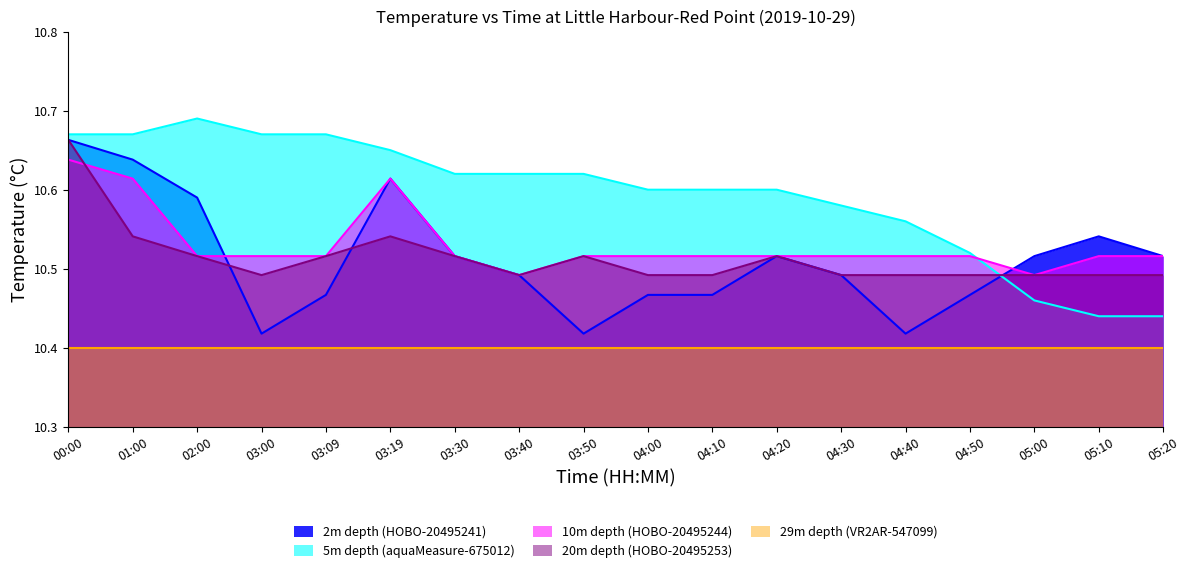

Which series has the largest total across all categories?

5m depth (aquaMeasure-675012)